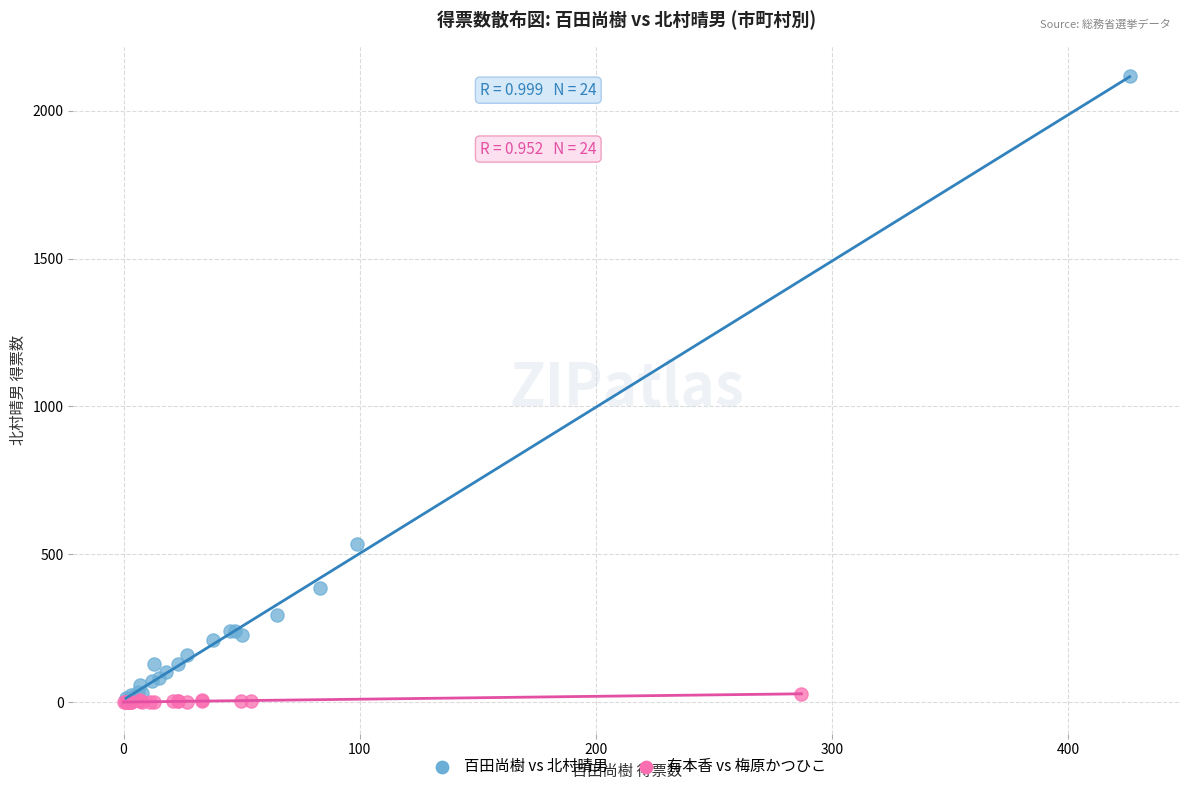

Which series has the largest Y range (max minus min)?

百田尚樹 vs 北村晴男